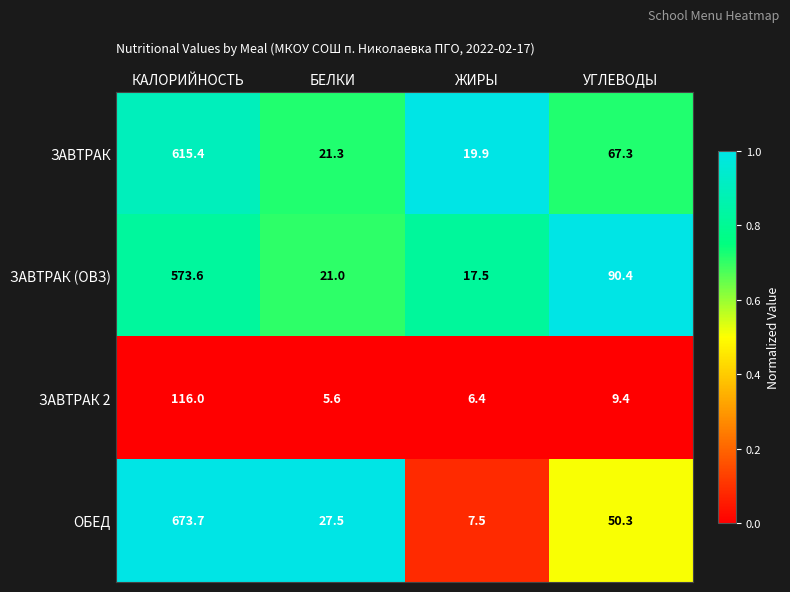

True or false: ЗАВТРАК (ОВЗ) has a value of 90.4 at УГЛЕВОДЫ.

True